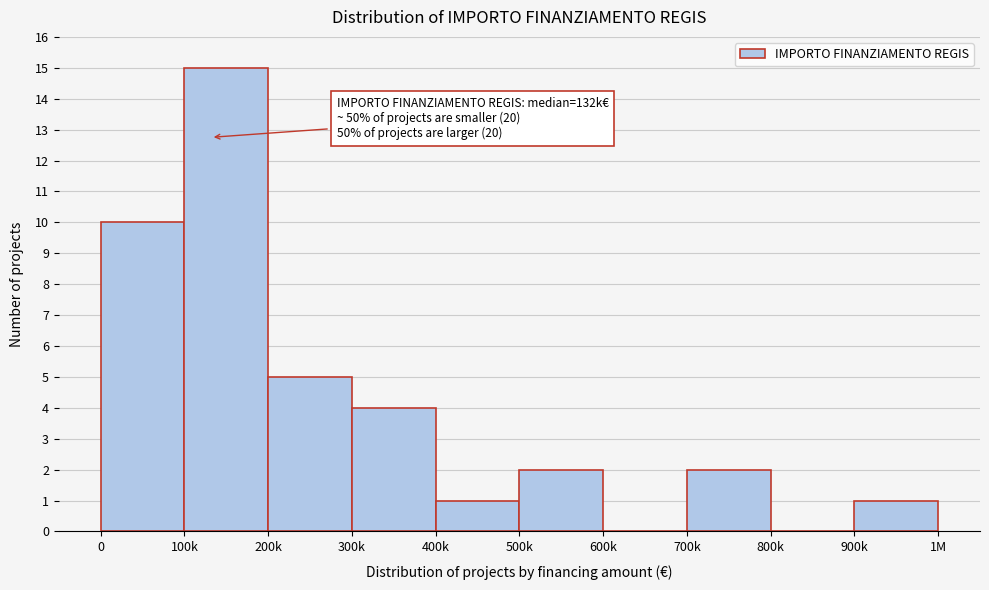

Reading left to right, what are all the values shown in this chart?

0=10	100k=15	200k=5	300k=4	400k=1	500k=2	600k=0	700k=2	800k=0	900k=1